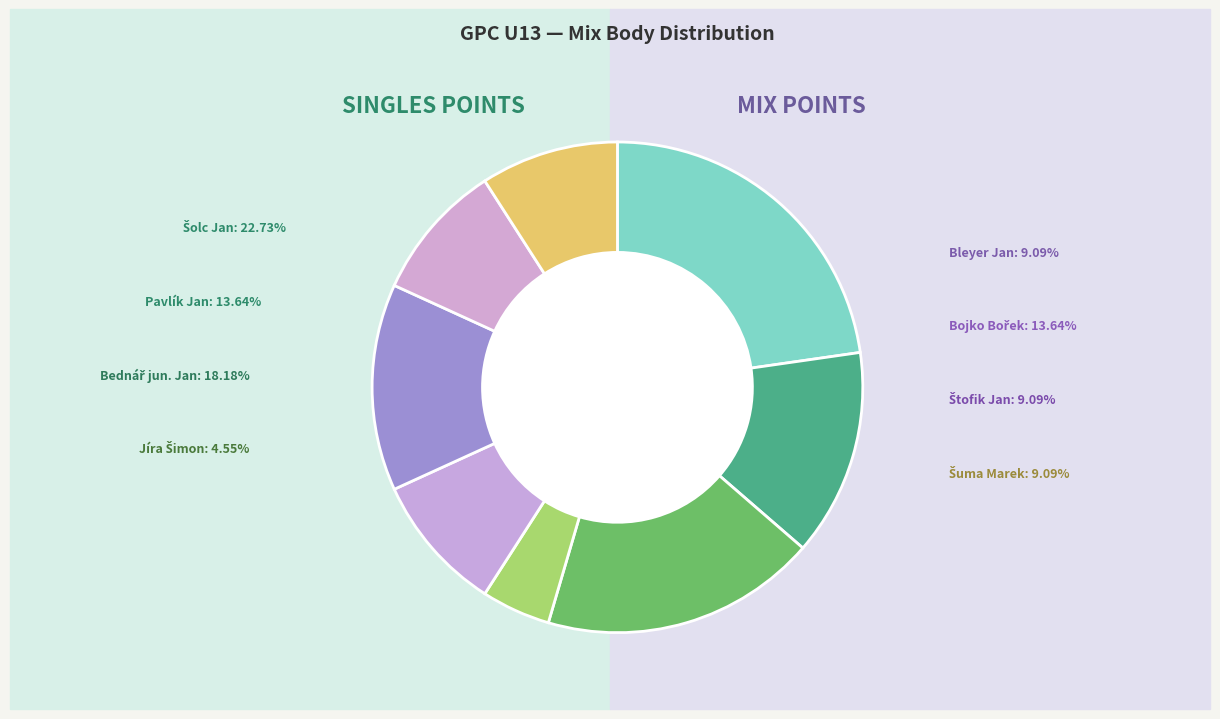

To the nearest percent, what percentage of the pie is Pavlík Jan?

14%